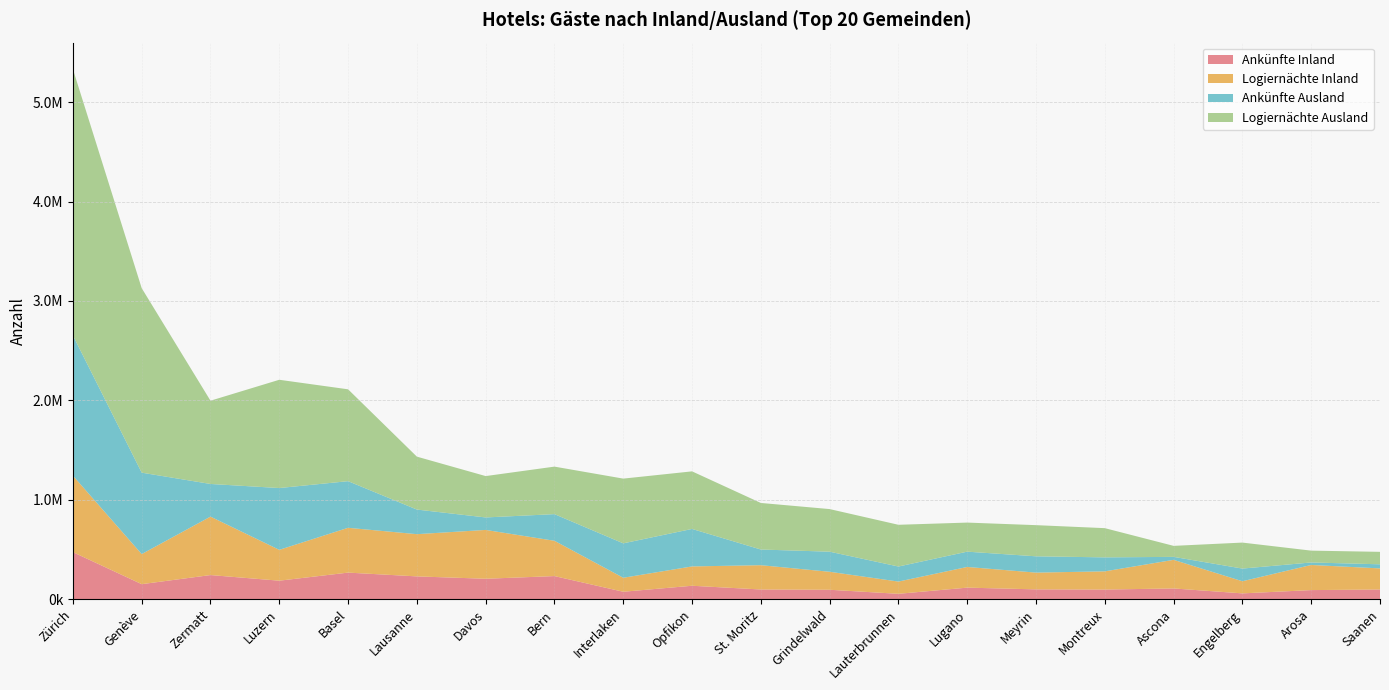

Reading right to left, extract all data points from this chart.

Ankünfte Inland: Saanen=97696	Arosa=91732	Engelberg=58706	Ascona=108328	Montreux=97133	Meyrin=98968	Lugano=116506	Lauterbrunnen=54358	Grindelwald=95082	St. Moritz=97739	Opfikon=135380	Interlaken=75021	Bern=232663	Davos=205741	Lausanne=229582	Basel=267628	Luzern=186345	Zermatt=242971	Genève=151440	Zürich=473503
Logiernächte Inland: Saanen=212252	Arosa=252776	Engelberg=122023	Ascona=287720	Montreux=183261	Meyrin=168640	Lugano=207992	Lauterbrunnen=123137	Grindelwald=180950	St. Moritz=244537	Opfikon=194499	Interlaken=140814	Bern=355125	Davos=491231	Lausanne=424726	Basel=450761	Luzern=310321	Zermatt=587833	Genève=302680	Zürich=769192
Ankünfte Ausland: Saanen=41253	Arosa=25132	Engelberg=127450	Ascona=29851	Montreux=140480	Meyrin=163888	Lugano=153822	Lauterbrunnen=151295	Grindelwald=202074	St. Moritz=157621	Opfikon=376996	Interlaken=346145	Bern=267973	Davos=125473	Lausanne=247496	Basel=468998	Luzern=621672	Zermatt=328453	Genève=818826	Zürich=1410844
Logiernächte Ausland: Saanen=125340	Arosa=119001	Engelberg=261382	Ascona=110755	Montreux=293874	Meyrin=313523	Lugano=292456	Lauterbrunnen=419866	Grindelwald=428507	St. Moritz=468307	Opfikon=579169	Interlaken=651110	Bern=477900	Davos=416132	Lausanne=532315	Basel=923978	Luzern=1088967	Zermatt=837609	Genève=1855813	Zürich=2678510